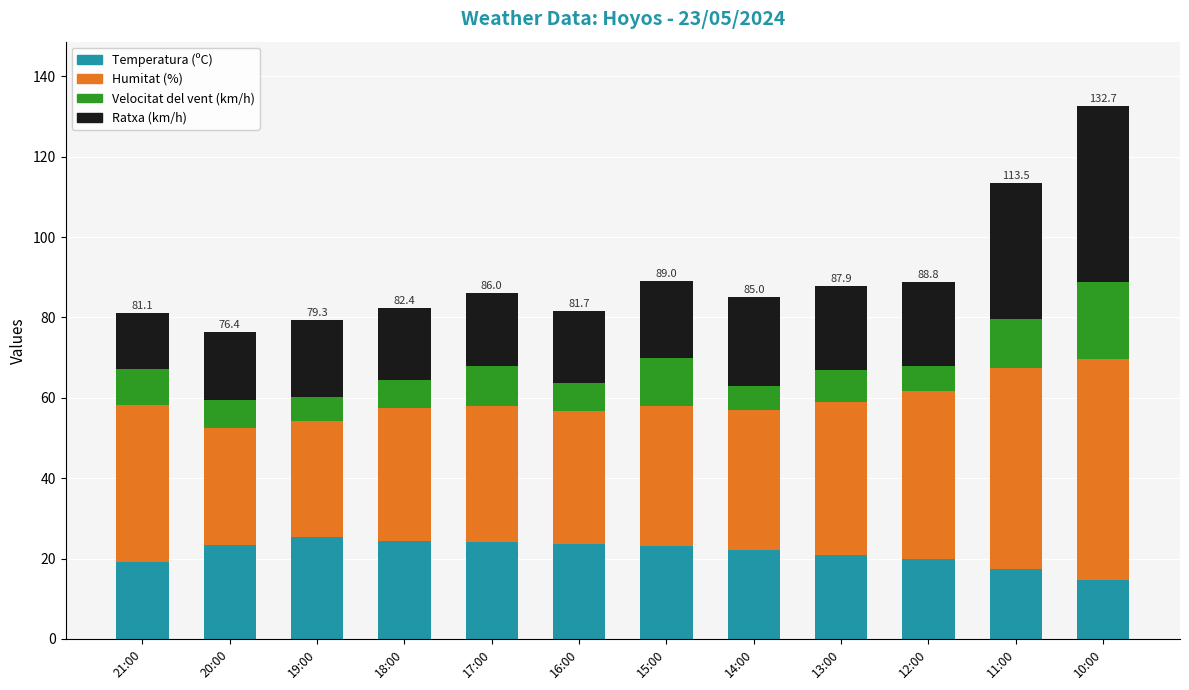

At which category is the sum across all series the highest?

10:00